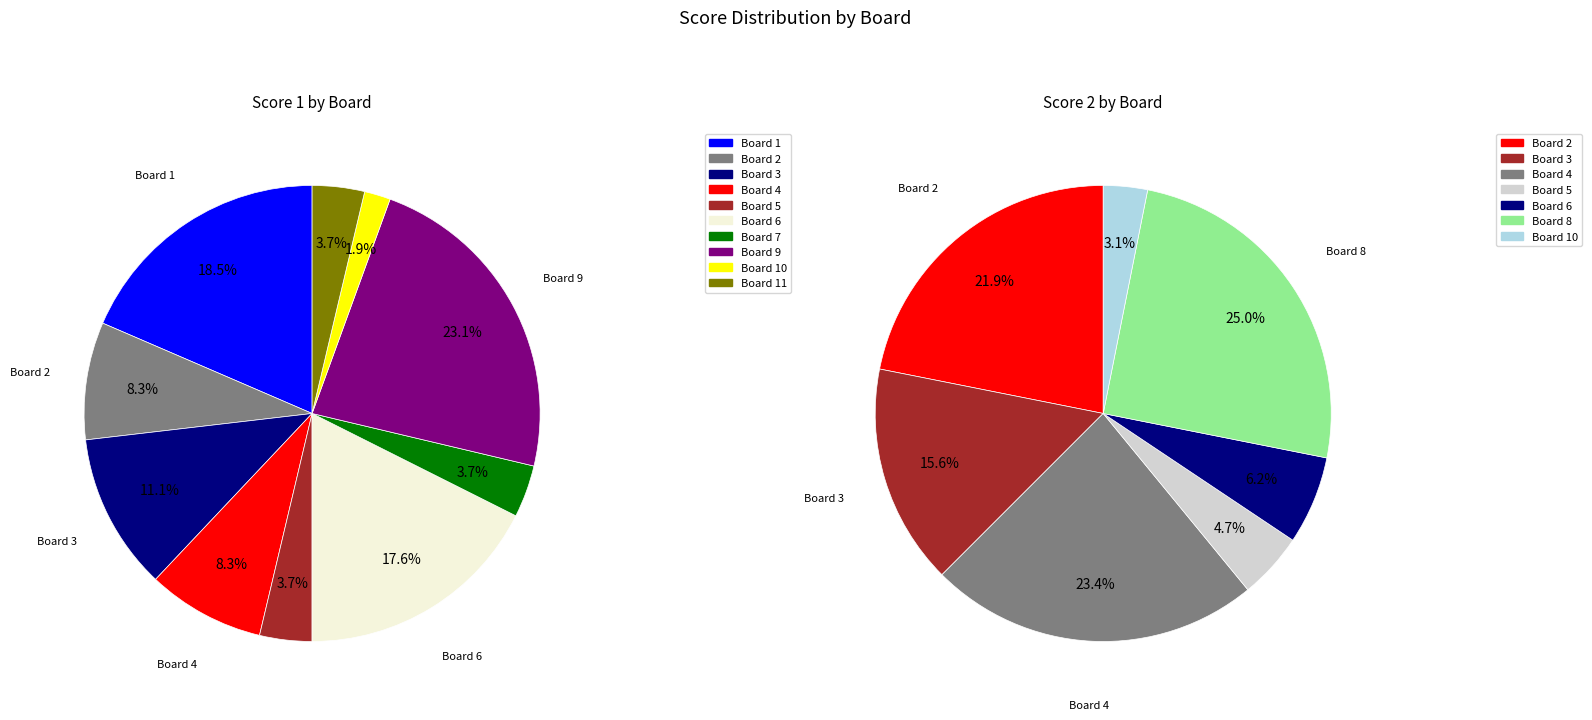

To the nearest percent, what is the difference between the 8 and 6 slice percentages?

19%